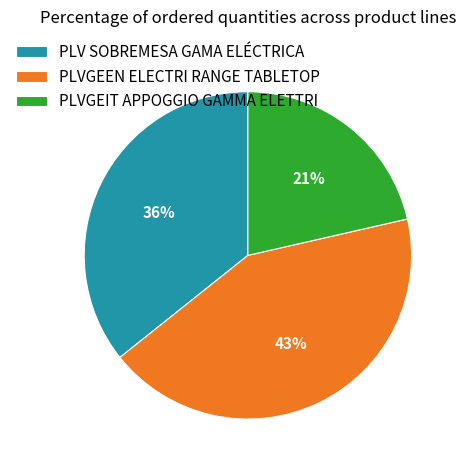

Count the number of slices in the pie.

3